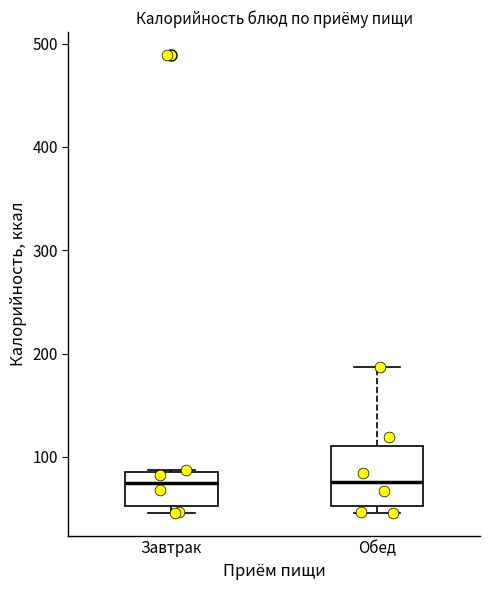

Where is the lower edge of the box for Обед on the y-axis? The values are not printed on the chart, so give them approximately, as read against the axis.

50